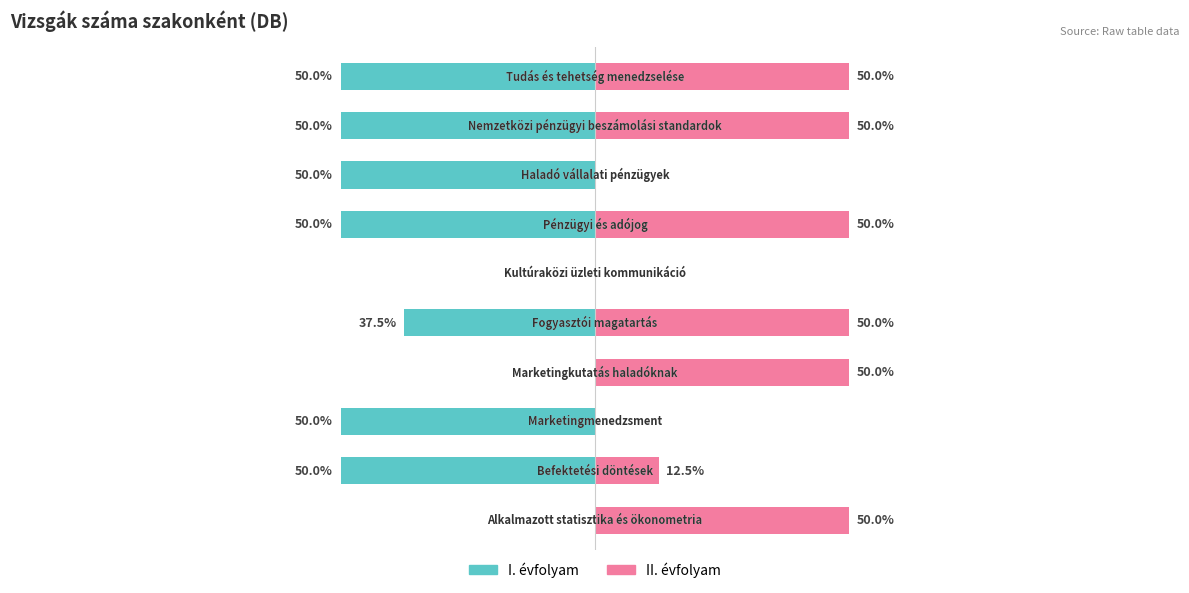

What is the difference between the second highest and second lowest values in the II. évfolyam series?

50.0